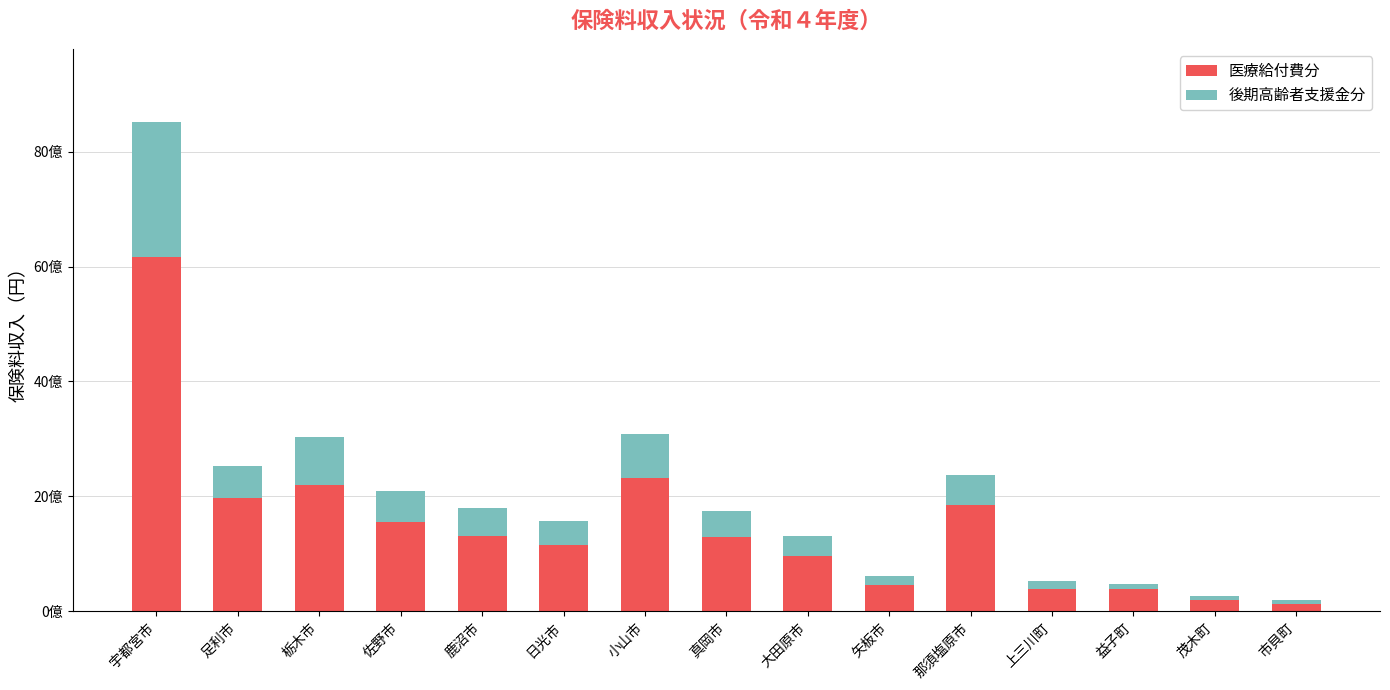

Are the bars horizontal?

No